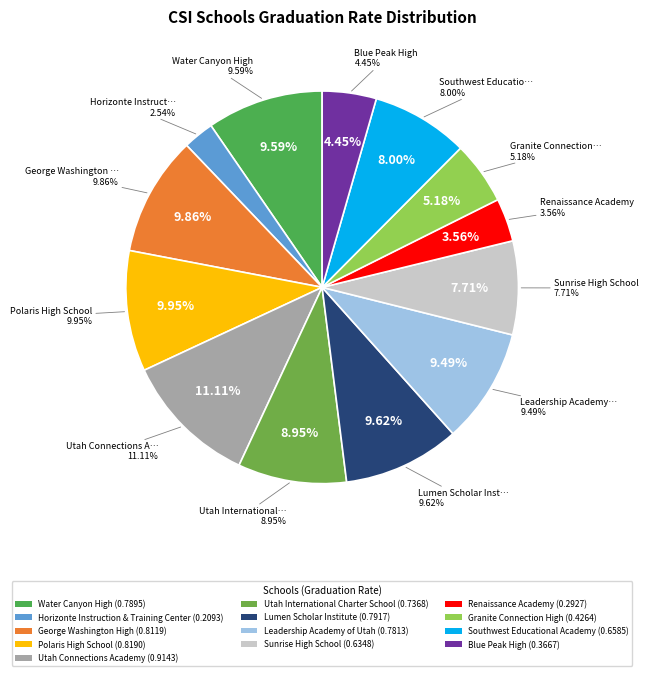

Rank the categories by value from lowest to highest.

Horizonte Instruction & Training Center, Renaissance Academy, Blue Peak High, Granite Connection High, Sunrise High School, Southwest Educational Academy, Utah International Charter School, Leadership Academy of Utah, Water Canyon High, Lumen Scholar Institute, George Washington High, Polaris High School, Utah Connections Academy